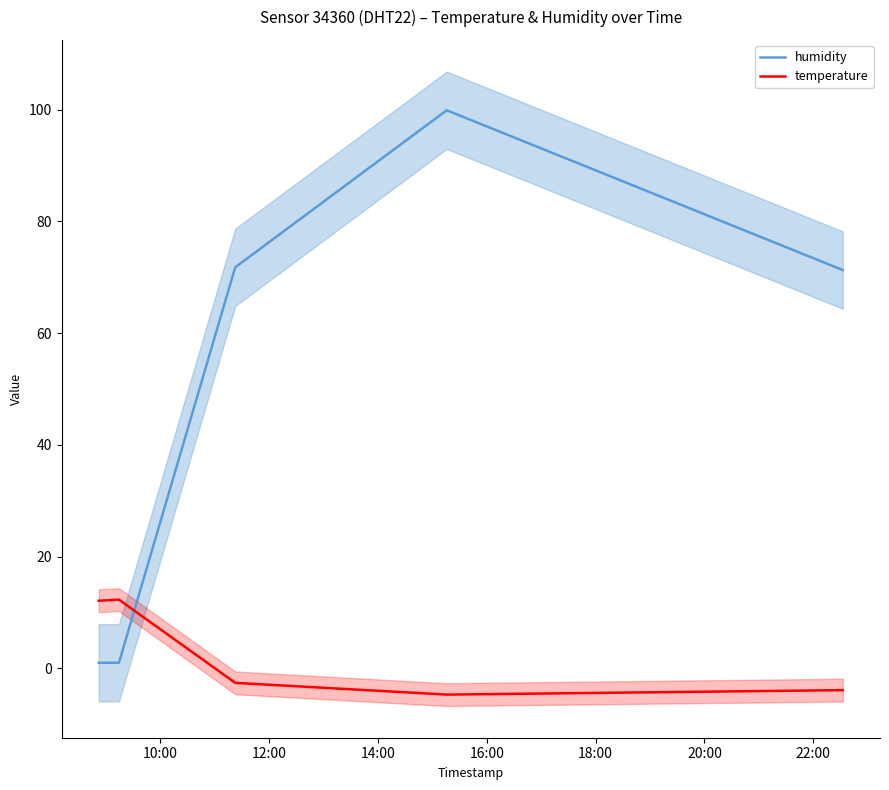

Which label corresponds to the largest value in the chart?

16:00